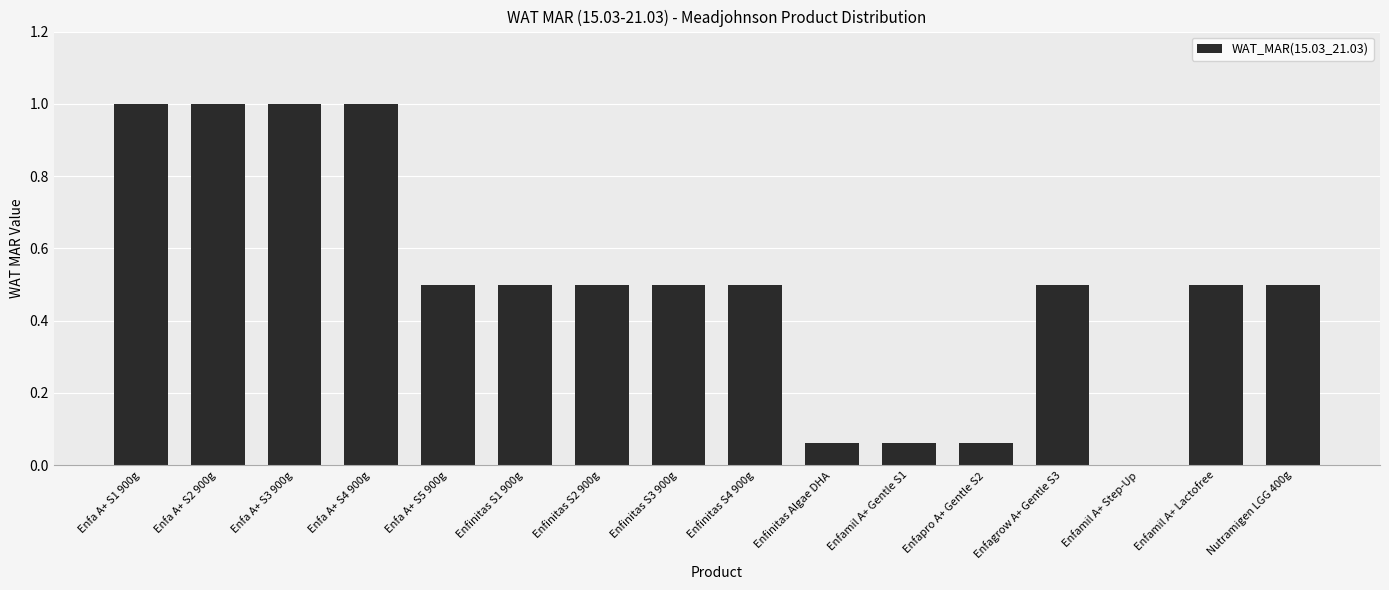

Is it true that the value at Enfa A+ S2 900g is 0.6?

False